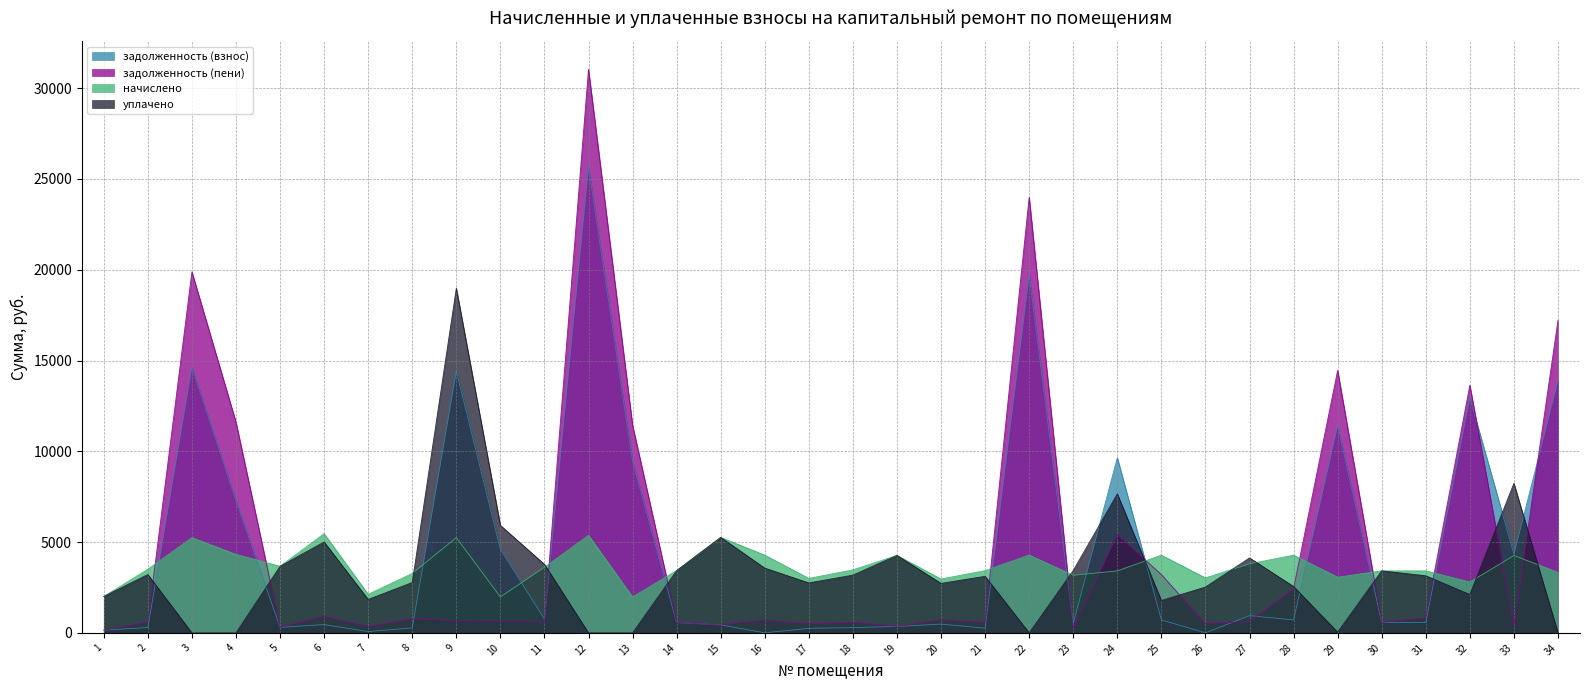

What is the greatest value displayed?

31037.5